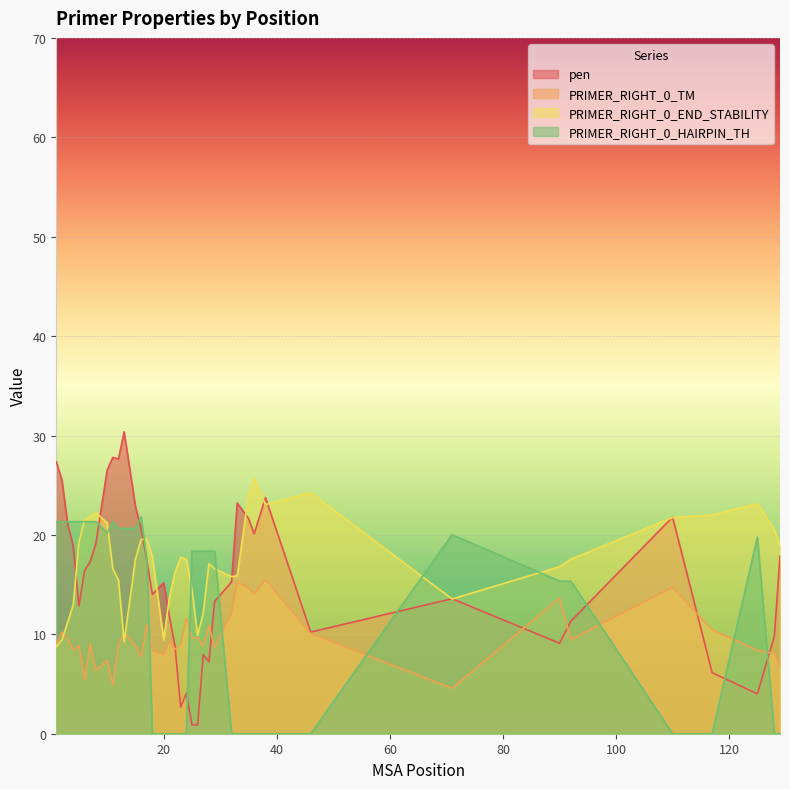

How many interior local valleys does the PRIMER_RIGHT_0_TM series have?

12